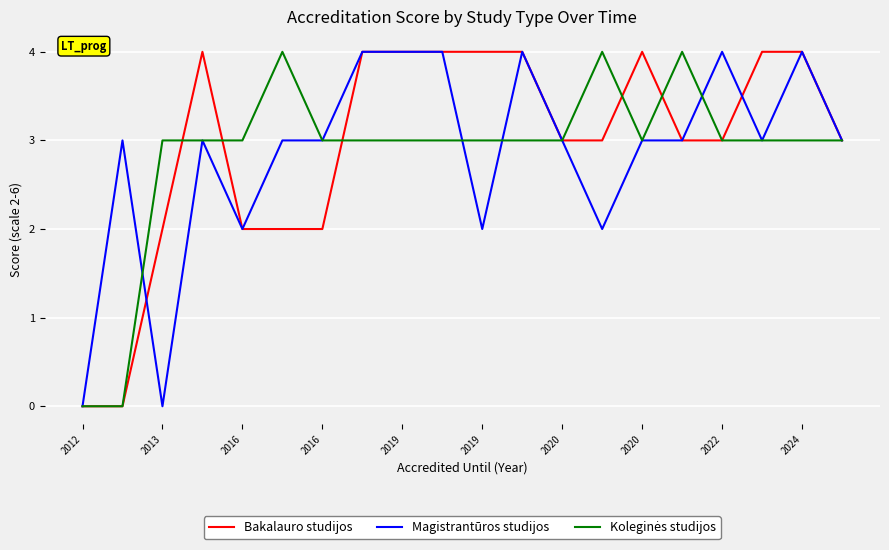

True or false: Magistrantūros studijos has more than 0 interior local peaks.

True